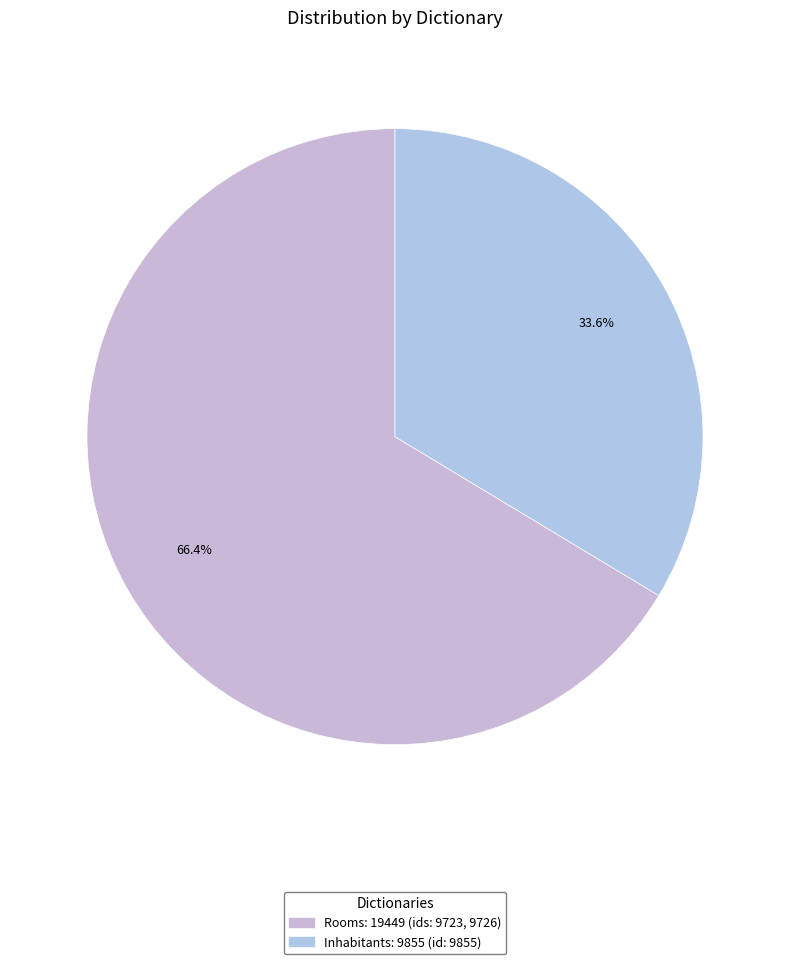

Does Inhabitants account for over 50% of the chart?

No